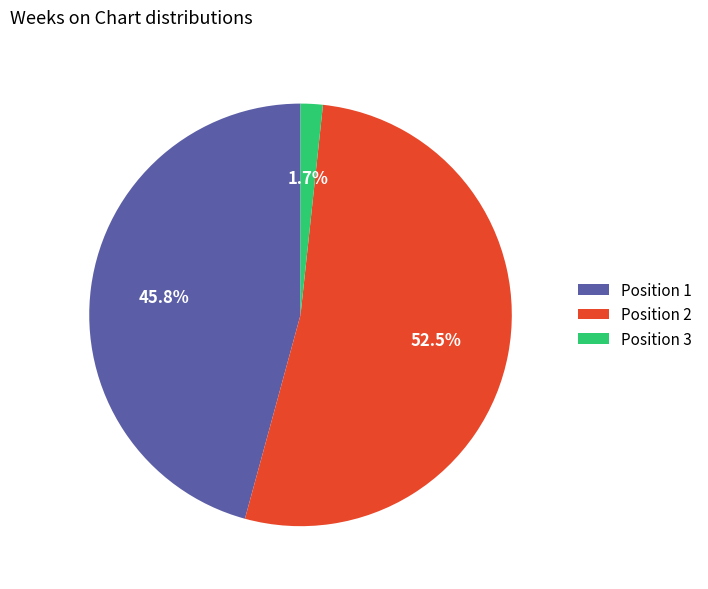

What is the majority slice?

Position 2